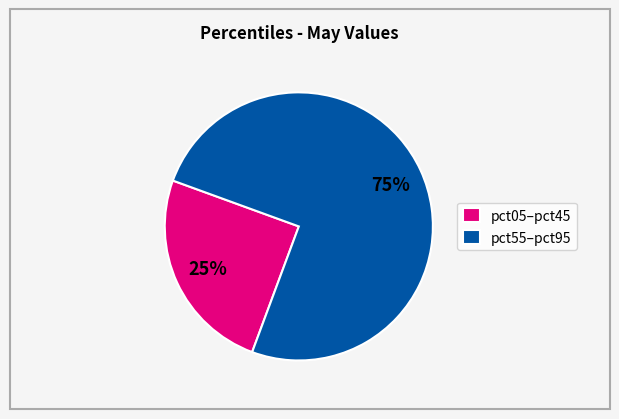

Count the number of slices in the pie.

2